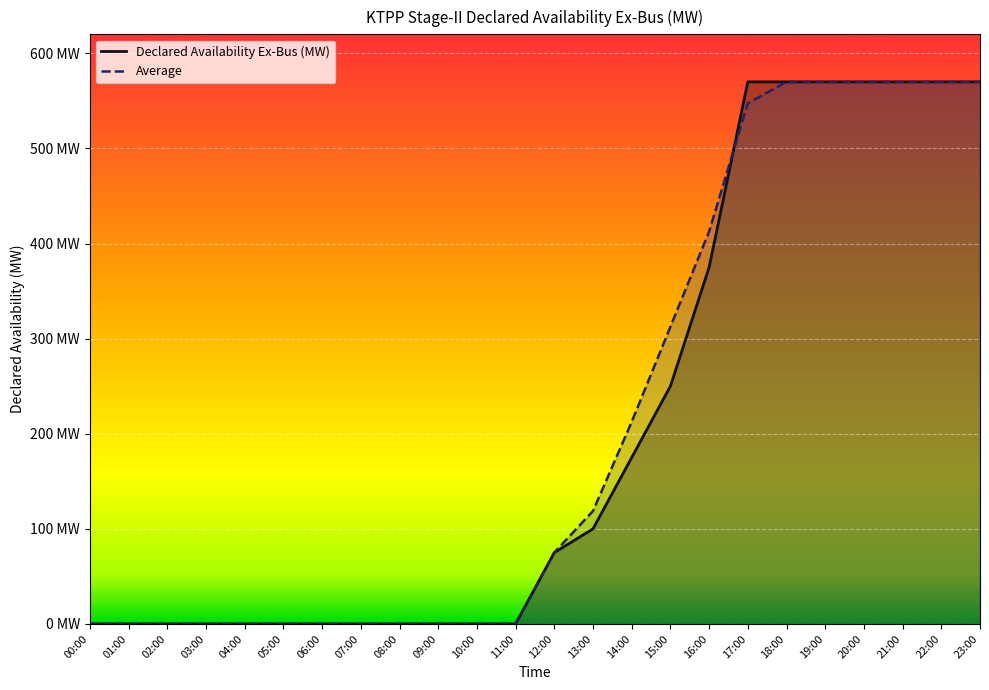

Which series has the largest total across all categories?

Average